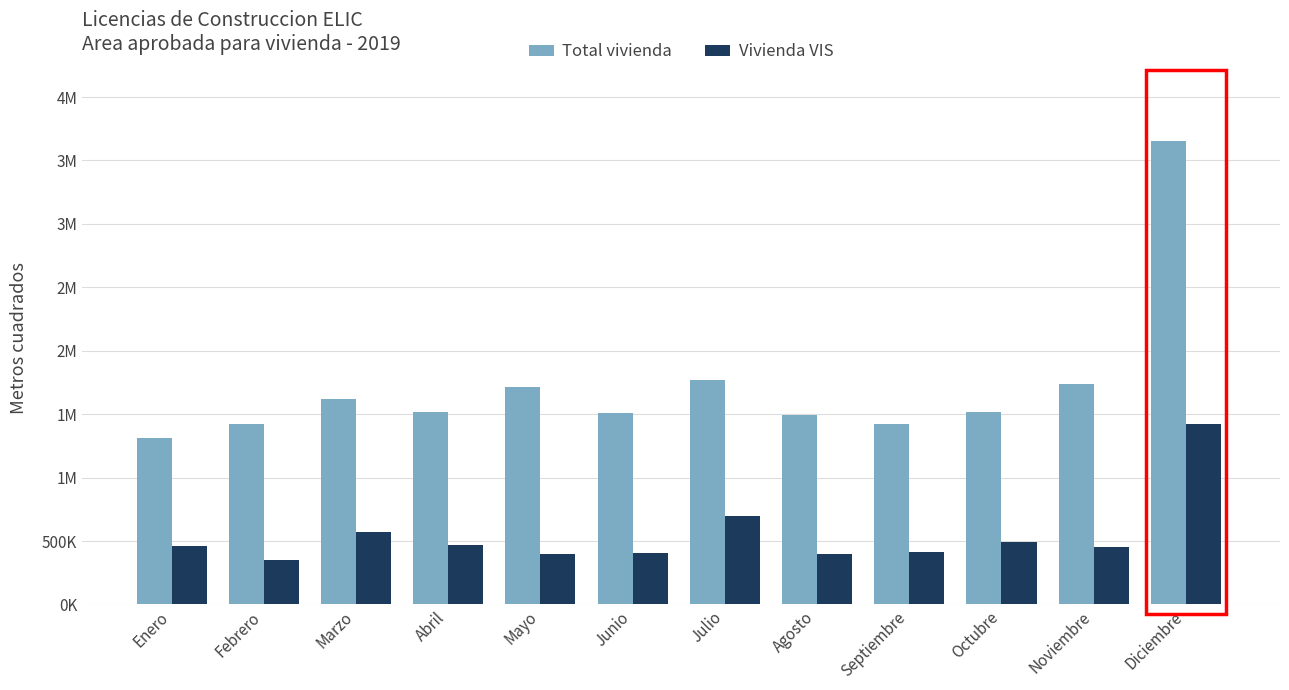

Reading left to right, extract all data points from this chart.

Total vivienda: 1313735	1420118	1621823	1513122	1717635	1506600	1767433	1491149	1425464	1515304	1739016	3656474
Vivienda VIS: 463182	347028	567414	470624	400341	402099	696567	401160	409878	491282	454693	1418719